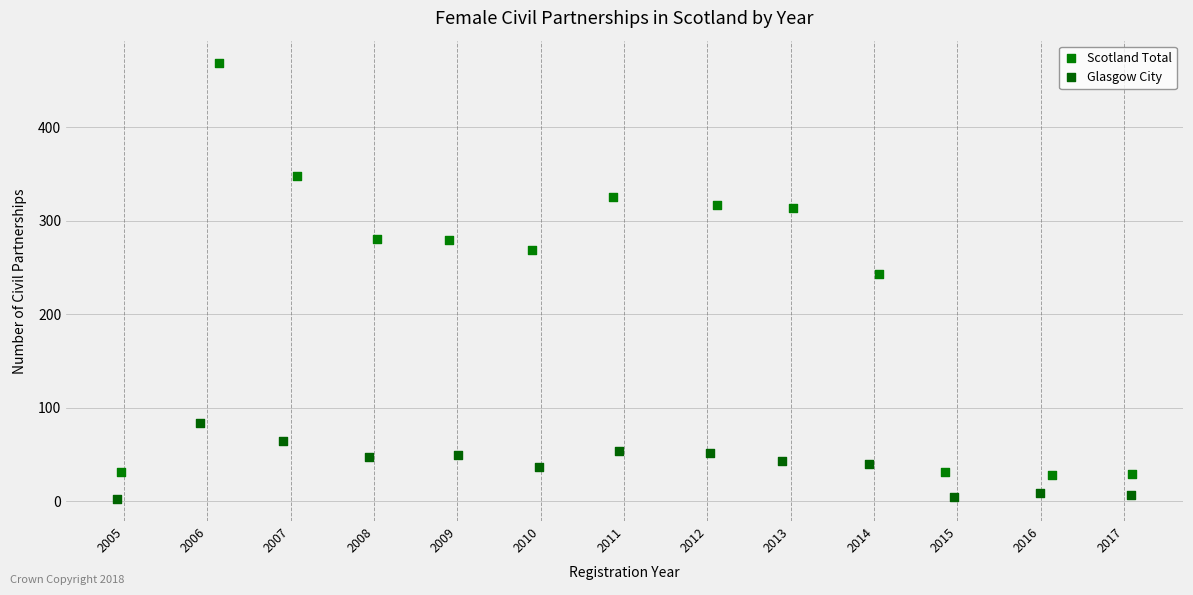

Which series contains the highest Y value?

Scotland Total